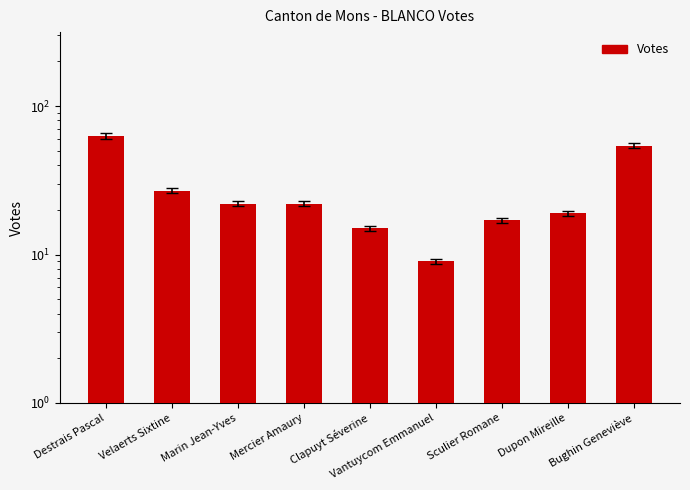

Which label corresponds to the smallest value in the chart?

Vantuycom Emmanuel